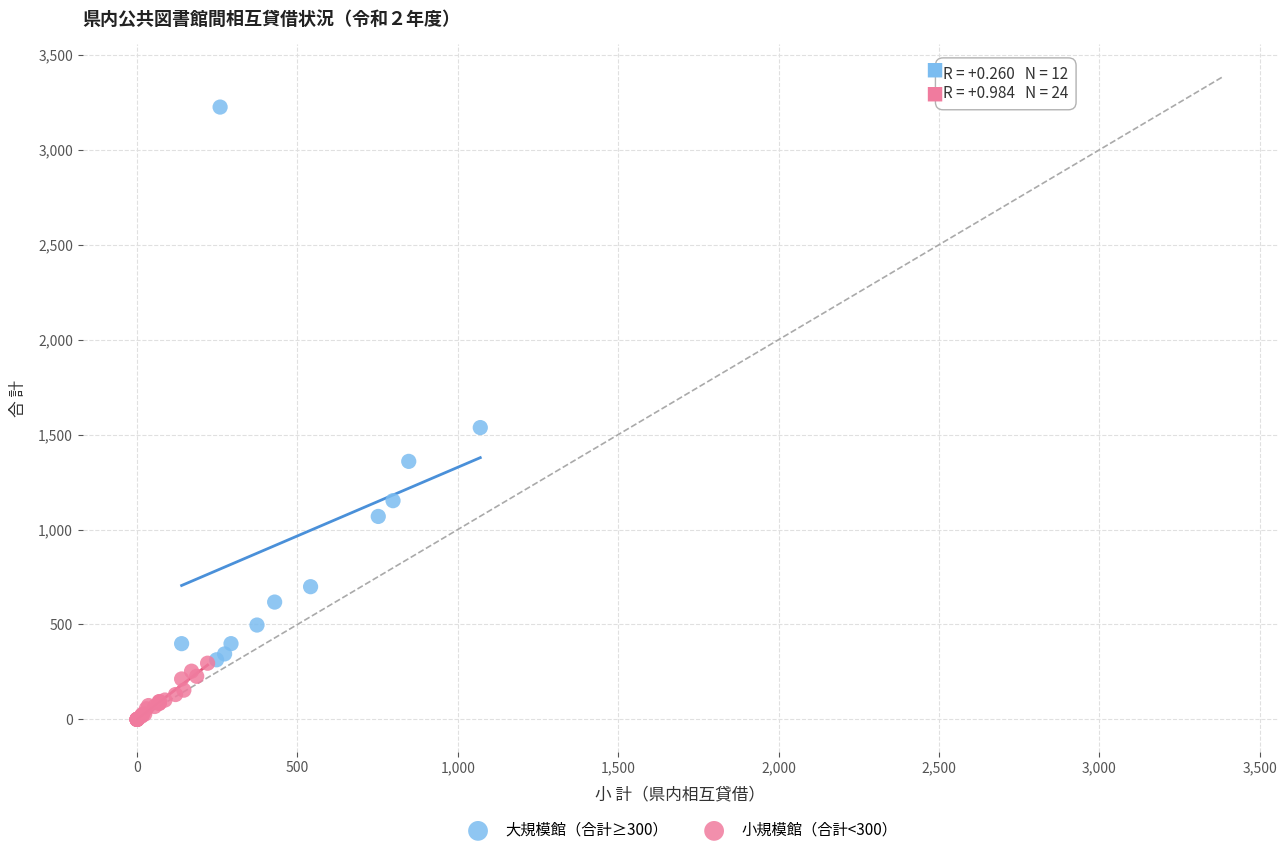

Which series contains the highest Y value?

大規模館（合計≥300）